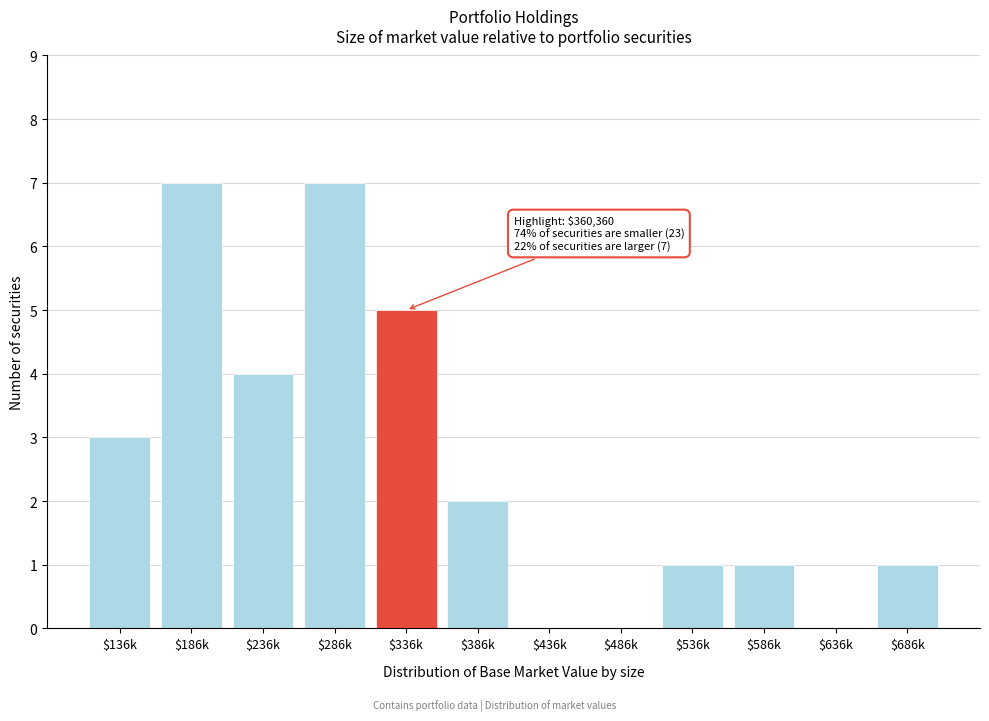

What is the sum of all values?

31